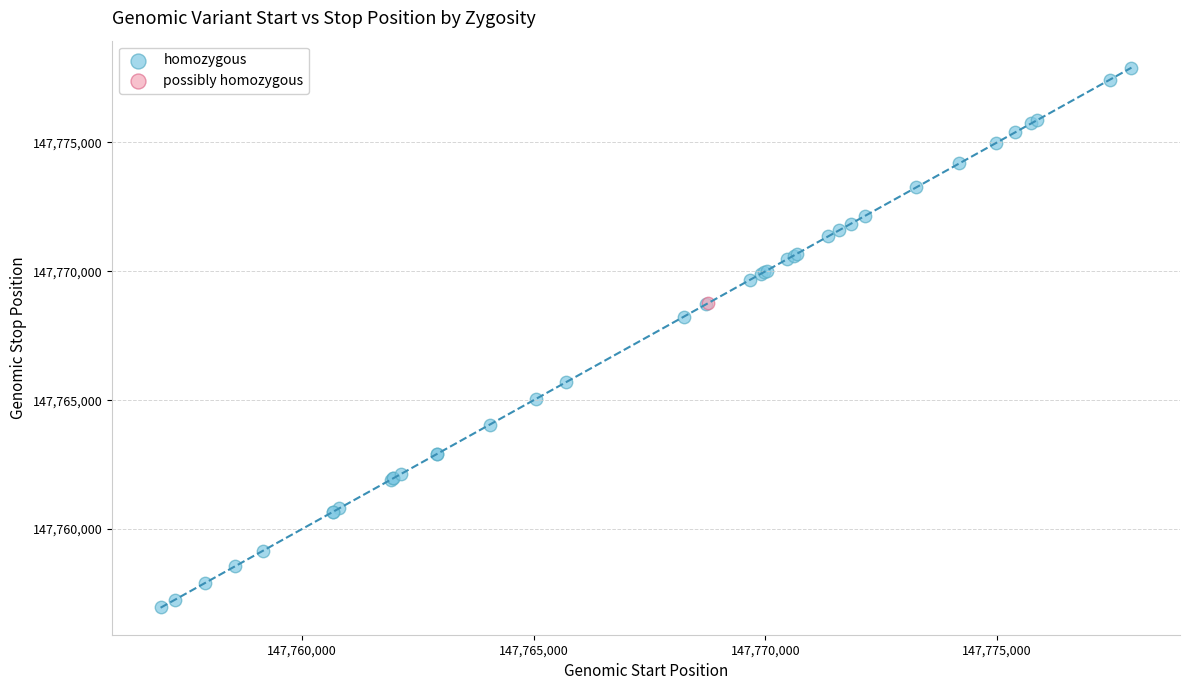

What are all the series names shown in the legend?

homozygous, possibly homozygous